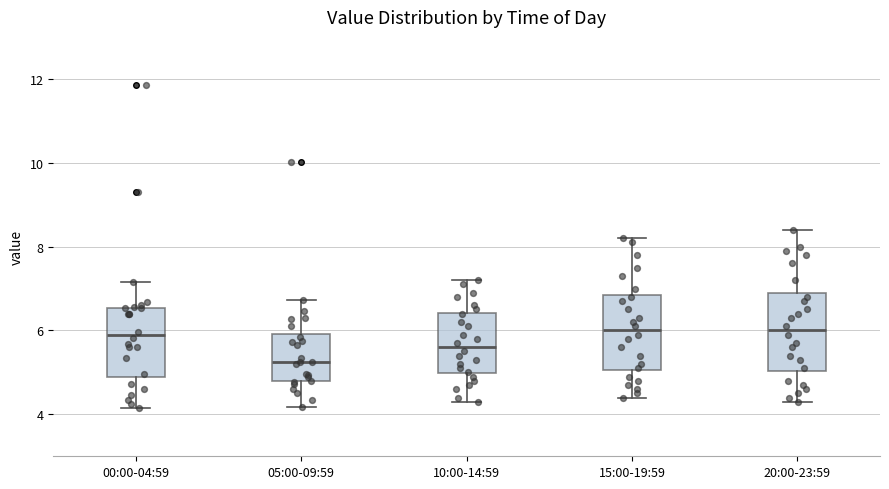

Where does the lower whisker of the box for 15:00-19:59 end on the y-axis? The values are not printed on the chart, so give them approximately, as read against the axis.

4.4